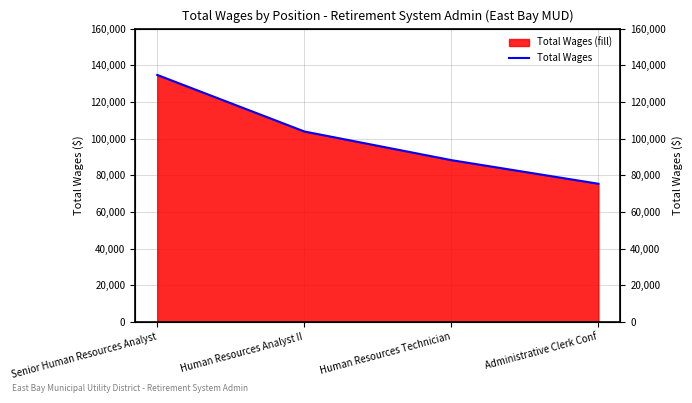

True or false: the data shows 134717 at Senior Human Resources Analyst.

True